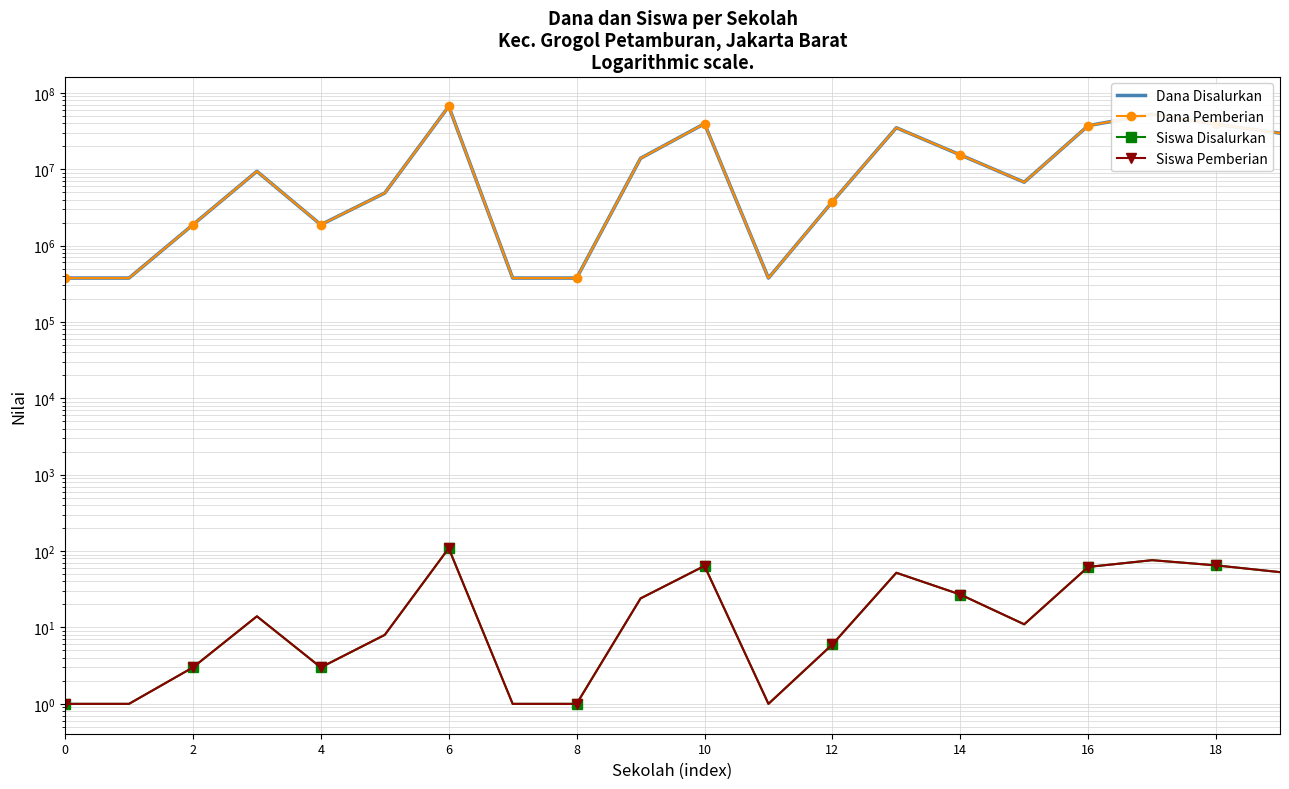

How many values in the Siswa Disalurkan series exceed 14?

9